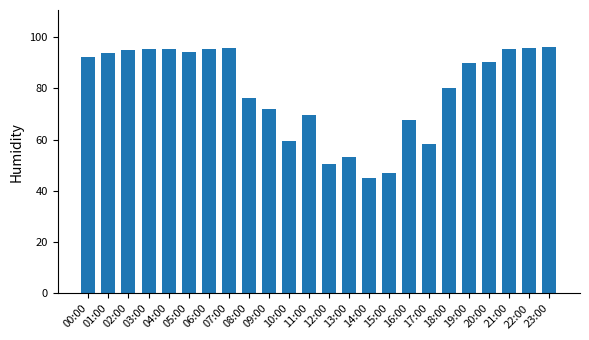

Is it true that the value at 02:00 is 95.1?

True